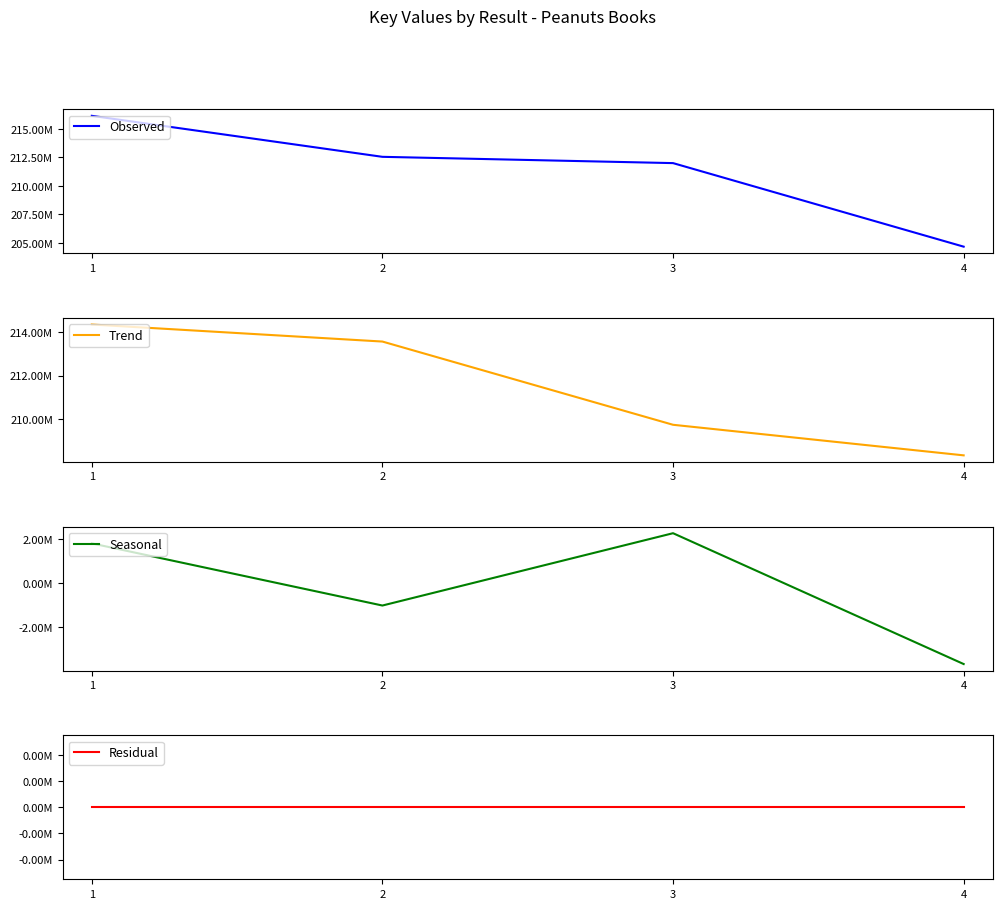

Rank the series by their maximum value, from lowest to highest.

Residual, Seasonal, Trend, Observed